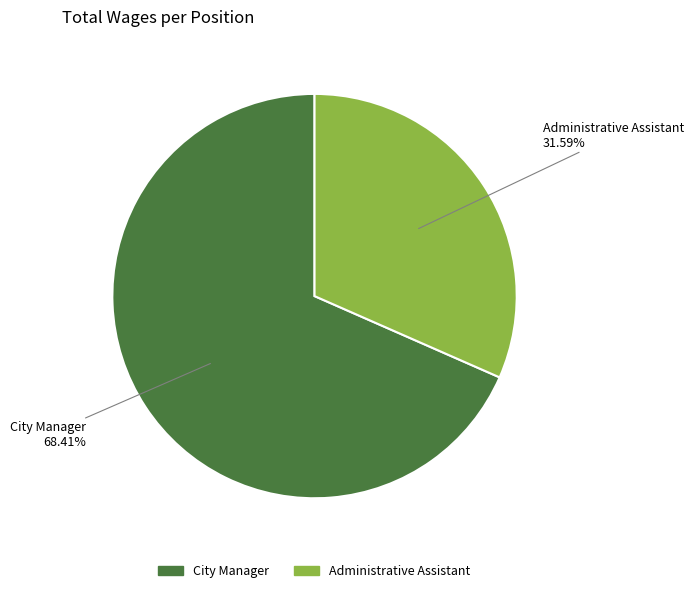

To the nearest percent, what is the combined percentage of Administrative Assistant and City Manager?

100%